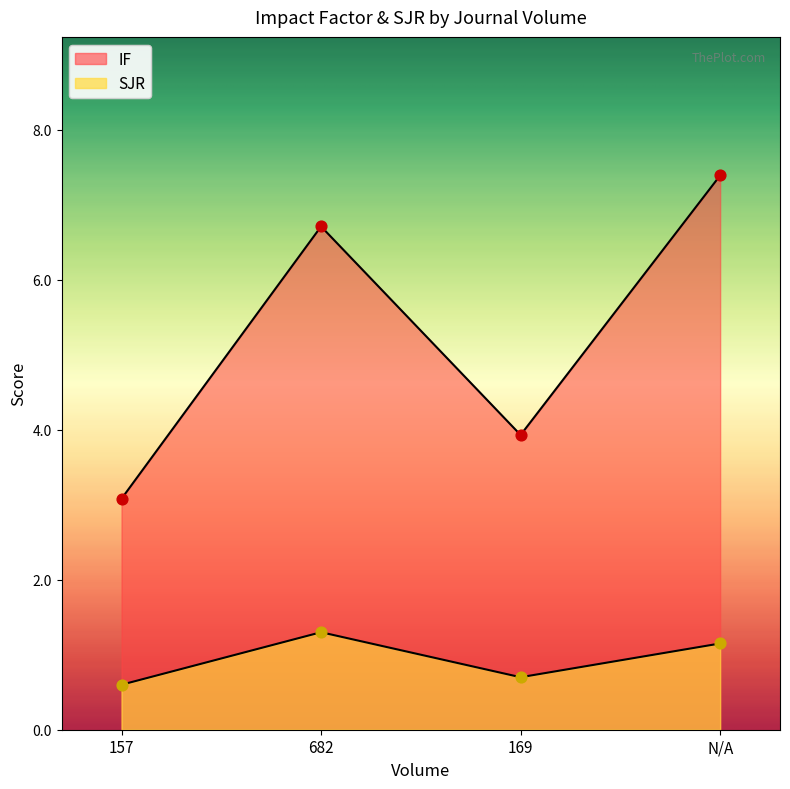

Which series reaches the minimum Y coordinate?

SJR